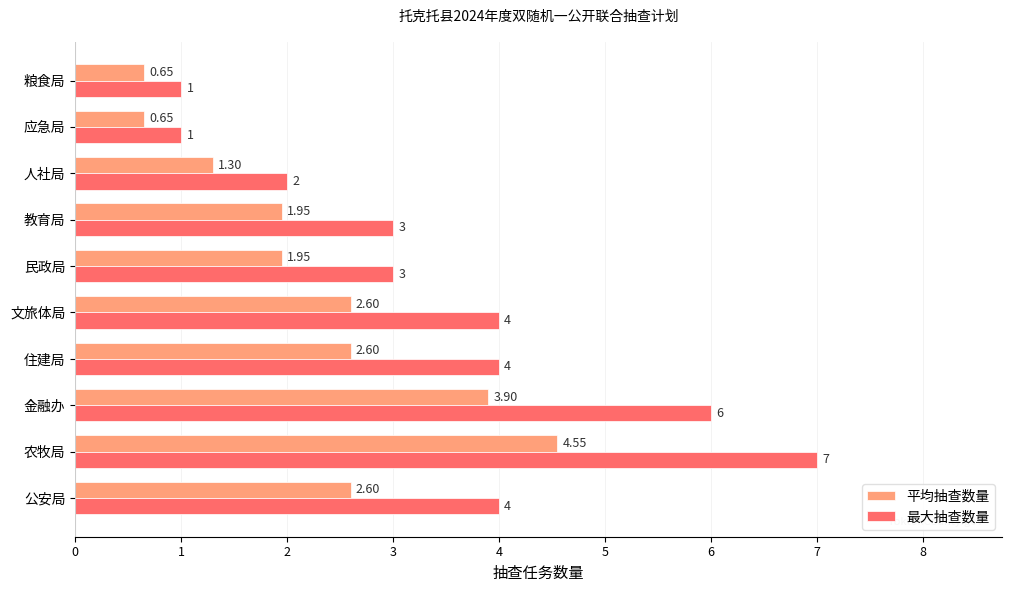

What is the difference between the second highest and minimum values in the 最大抽查数量 series?

5.0